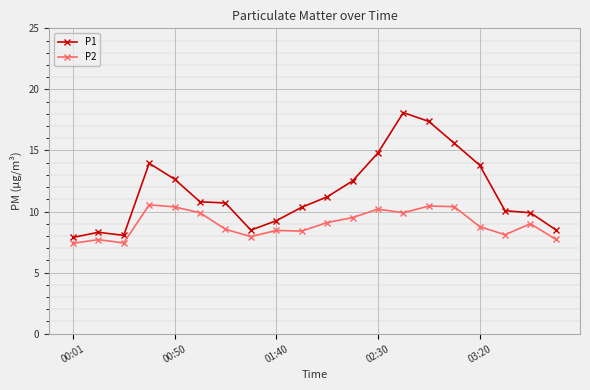

What is the maximum value for P1?

18.1